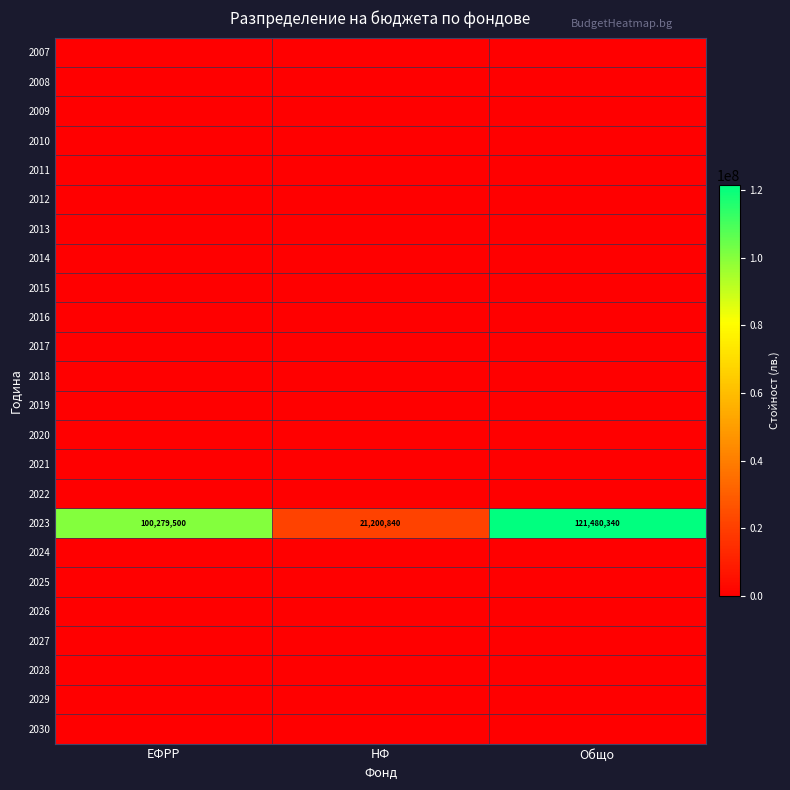

The value of 2025 at Общо is 0.0. True or false?

True